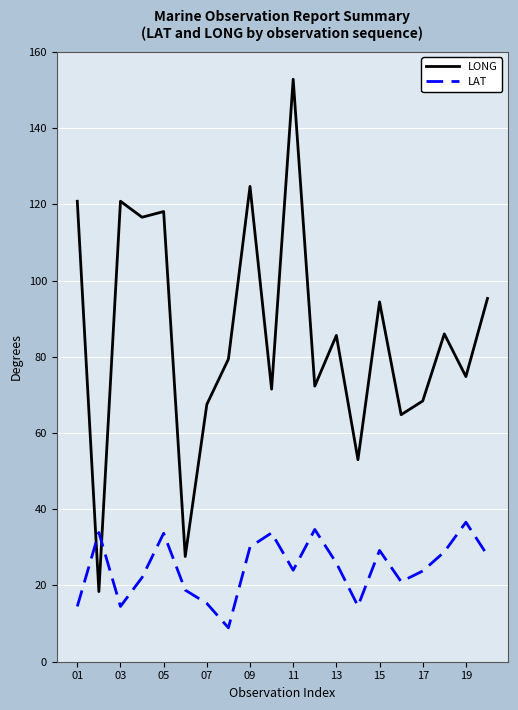

What are all the series names shown in the legend?

LONG, LAT